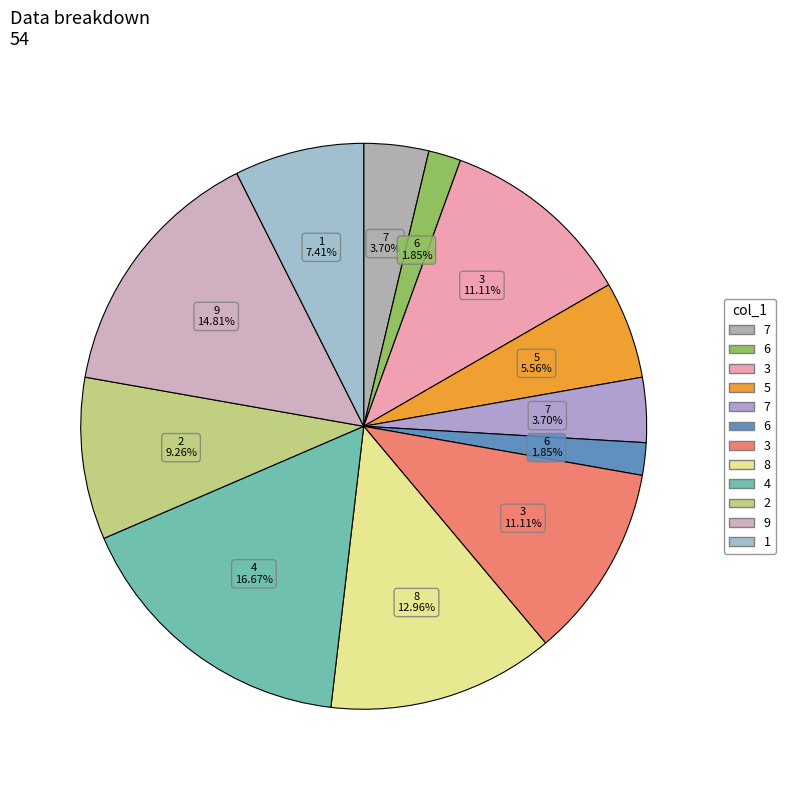

How many segments does this pie chart have?

12